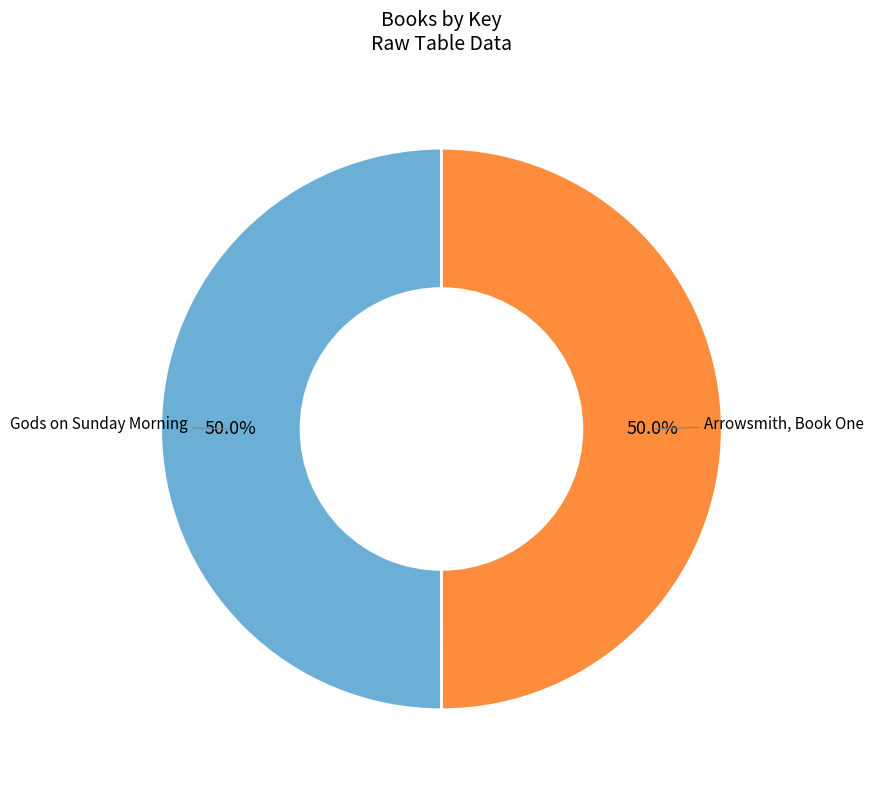

How many segments does this pie chart have?

2